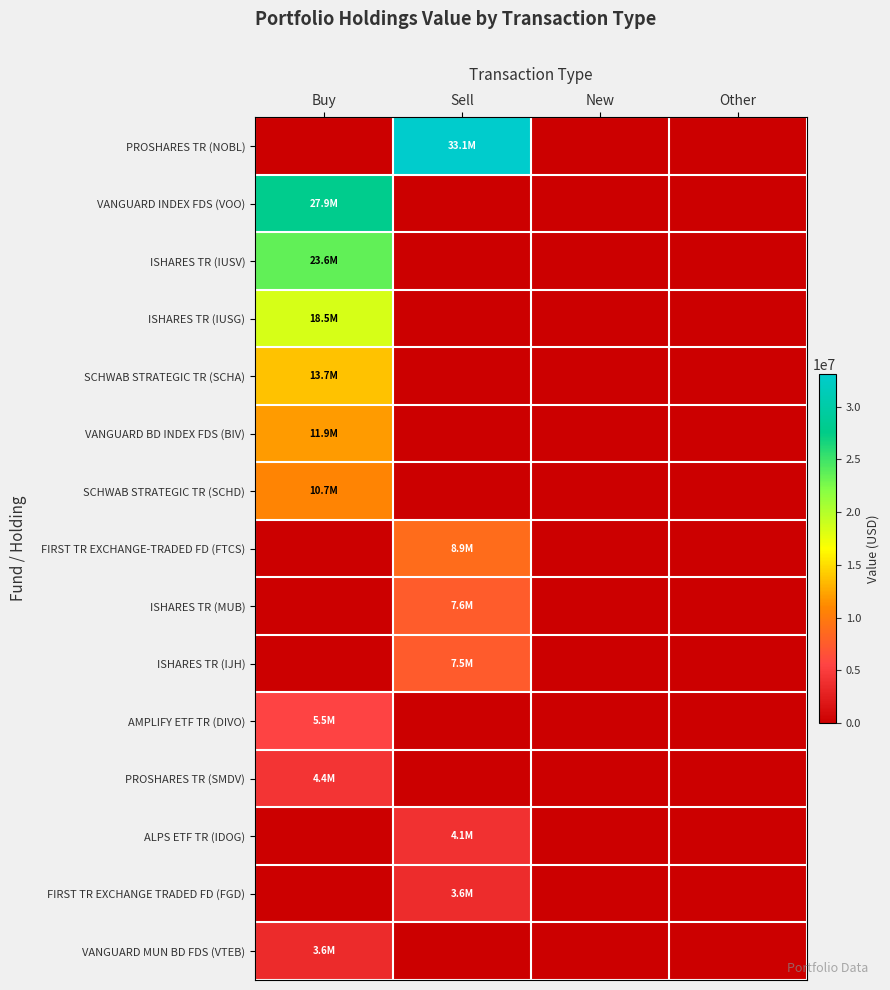

Reading right to left, list all the values displayed in this chart.

PROSHARES TR (NOBL): Other=0	New=0	Sell=33083797	Buy=0
VANGUARD INDEX FDS (VOO): Other=0	New=0	Sell=0	Buy=27920357
ISHARES TR (IUSV): Other=0	New=0	Sell=0	Buy=23646422
ISHARES TR (IUSG): Other=0	New=0	Sell=0	Buy=18452495
SCHWAB STRATEGIC TR (SCHA): Other=0	New=0	Sell=0	Buy=13746484
VANGUARD BD INDEX FDS (BIV): Other=0	New=0	Sell=0	Buy=11890857
SCHWAB STRATEGIC TR (SCHD): Other=0	New=0	Sell=0	Buy=10730155
FIRST TR EXCHANGE-TRADED FD (FTCS): Other=0	New=0	Sell=8879042	Buy=0
ISHARES TR (MUB): Other=0	New=0	Sell=7623790	Buy=0
ISHARES TR (IJH): Other=0	New=0	Sell=7473092	Buy=0
AMPLIFY ETF TR (DIVO): Other=0	New=0	Sell=0	Buy=5512849
PROSHARES TR (SMDV): Other=0	New=0	Sell=0	Buy=4362014
ALPS ETF TR (IDOG): Other=0	New=0	Sell=4070912	Buy=0
FIRST TR EXCHANGE TRADED FD (FGD): Other=0	New=0	Sell=3646668	Buy=0
VANGUARD MUN BD FDS (VTEB): Other=0	New=0	Sell=0	Buy=3579870